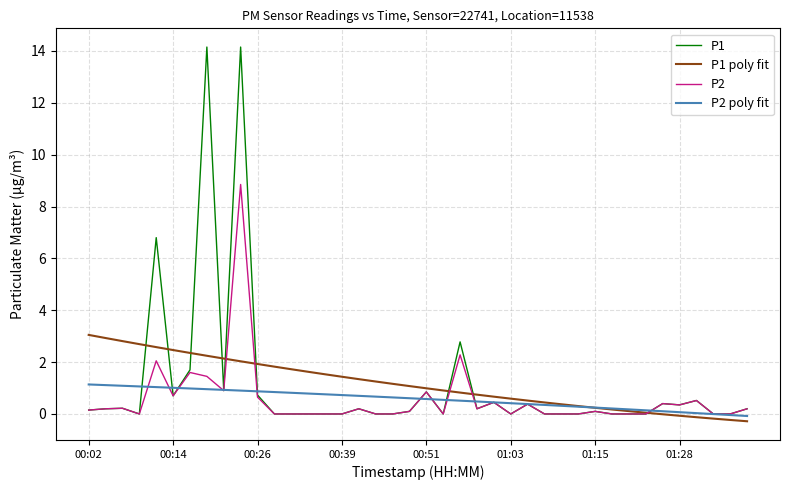

Which series has the widest spread of values?

P1